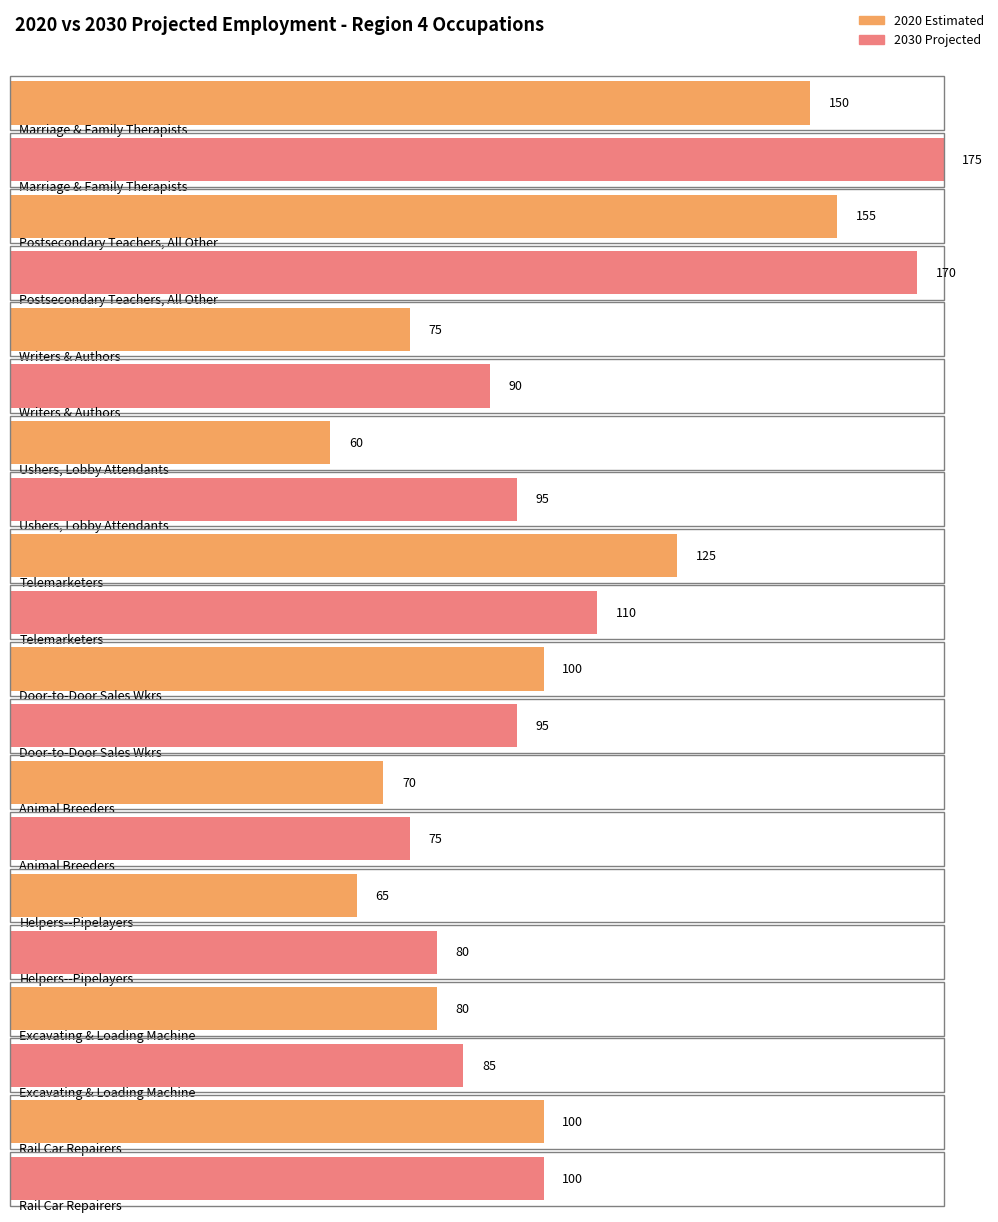

What is the label of the 1st bar from the right?

Rail Car Repairers